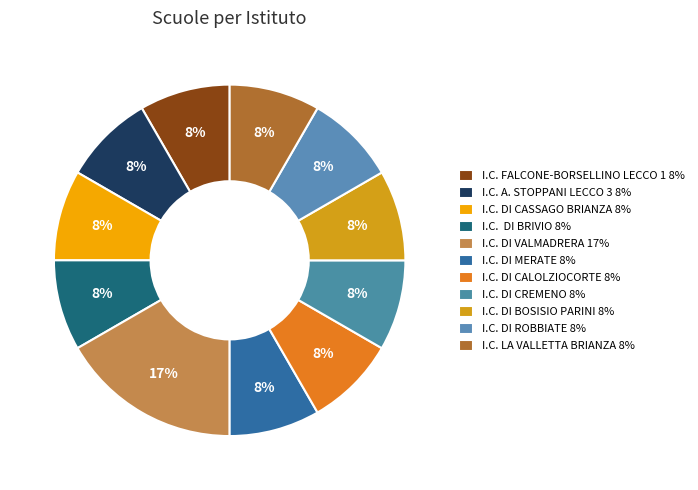

How many slices are in this pie chart?

11